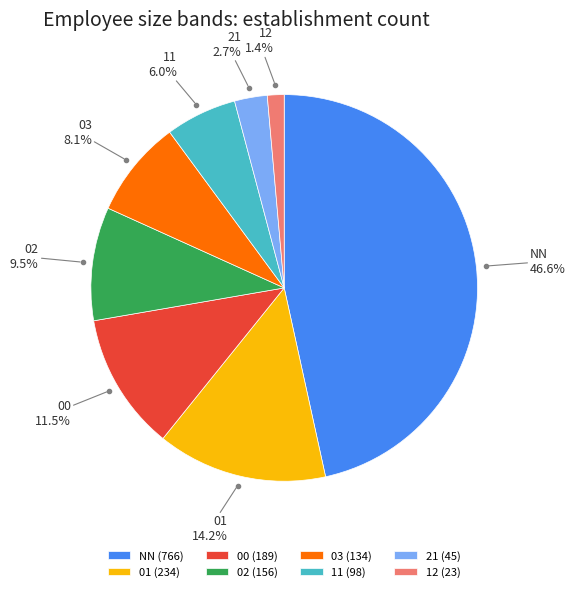

Which has a higher value, 12 or 03?

03